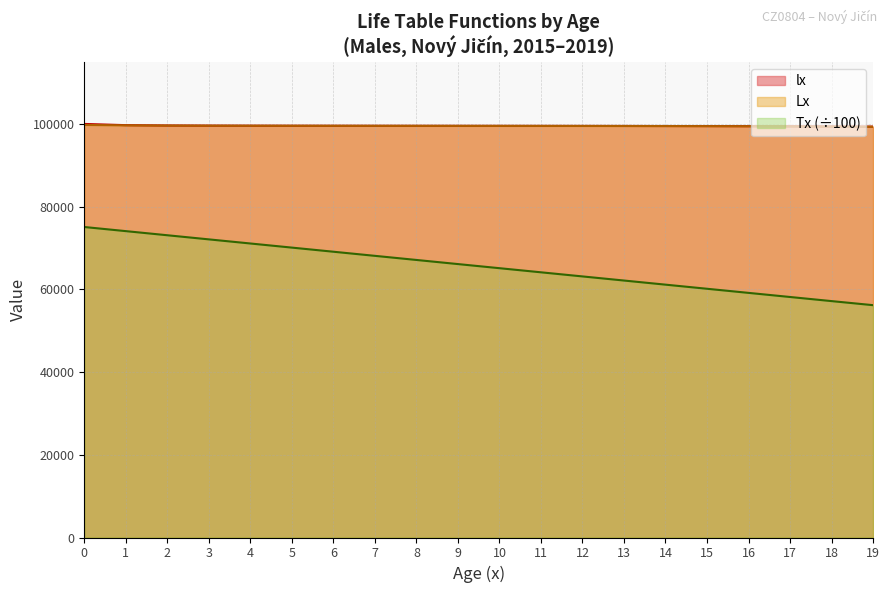

At 14, list the series in order from smallest to largest.

Tx, Lx, lx